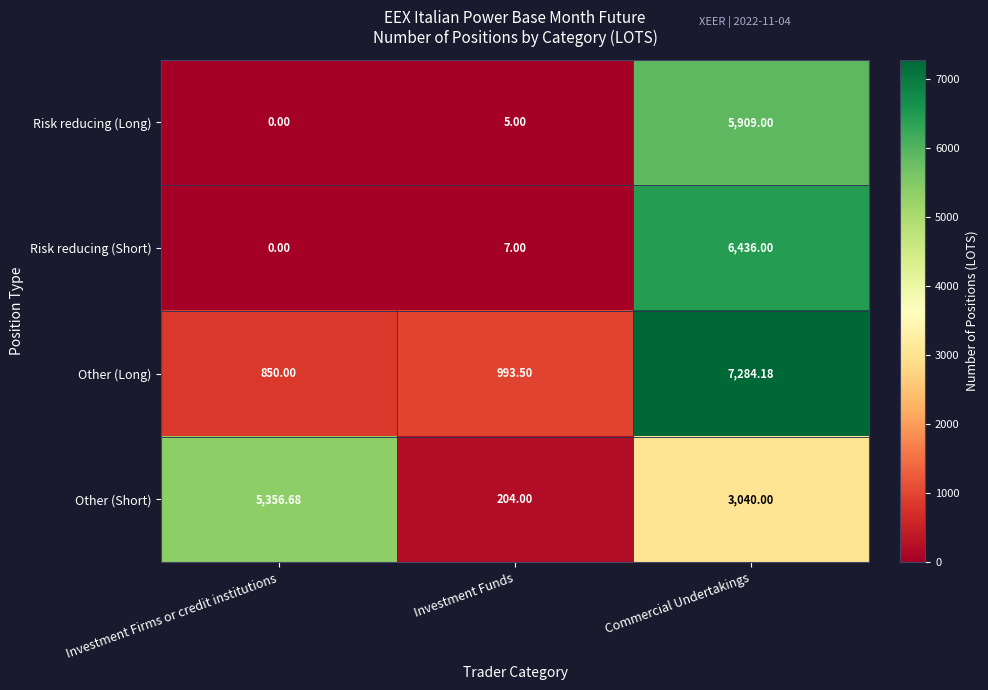

Which category has the lowest value across all series?

Investment Firms or credit institutions